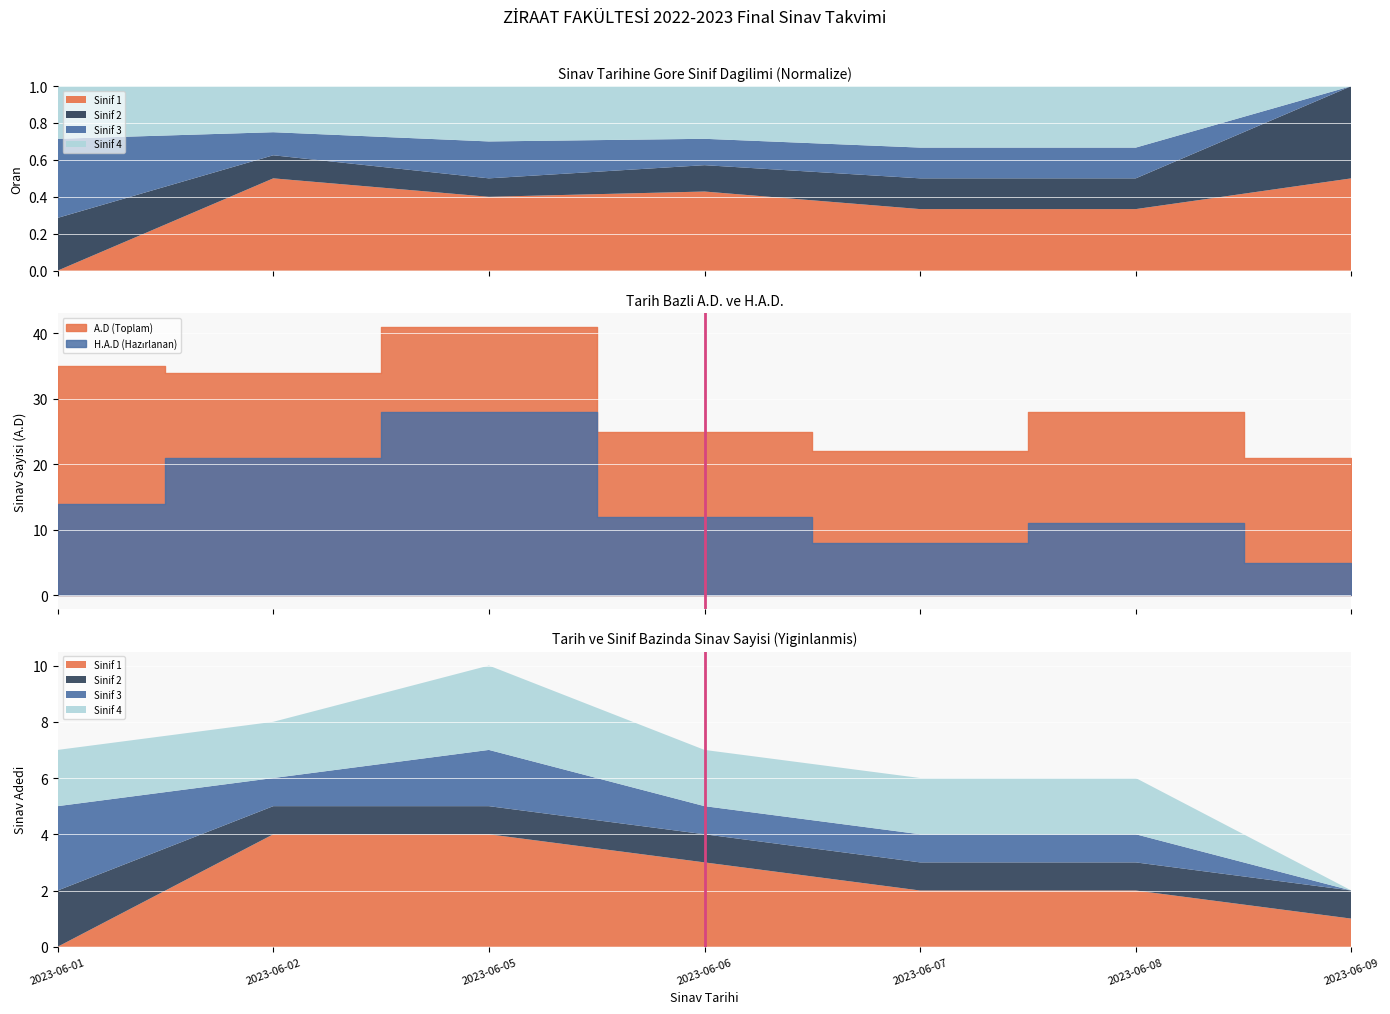

What is the change in value from 2023-06-01 to 2023-06-02?

+1